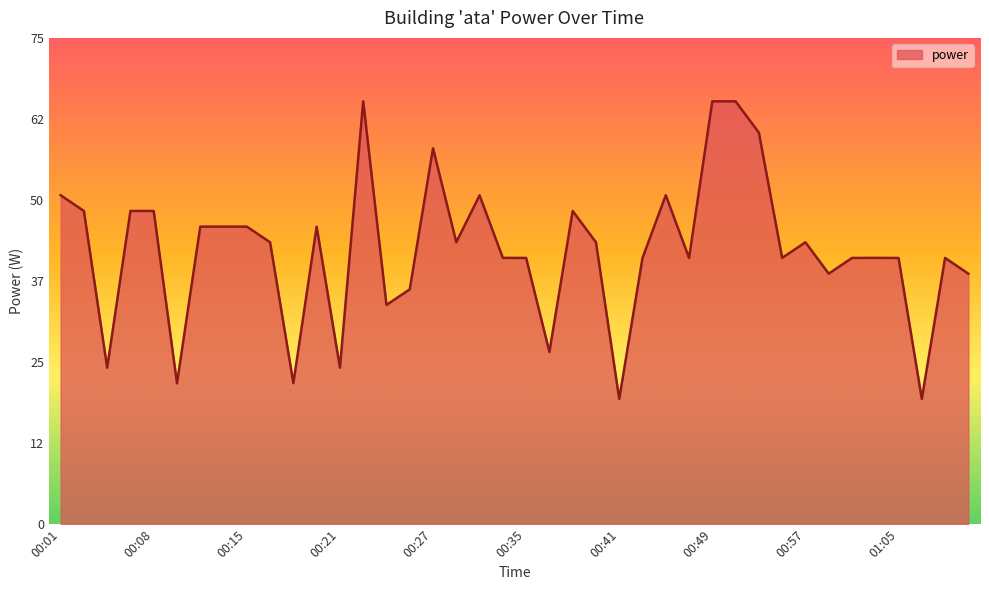

What is the difference between the maximum and minimum values?

45.6